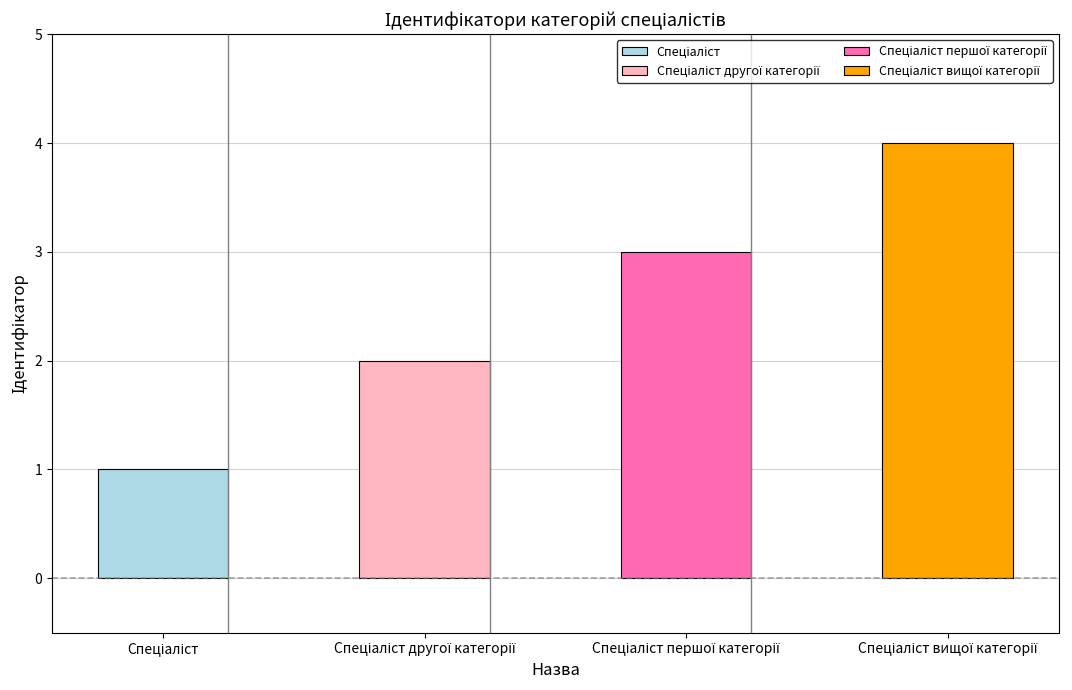

At which category does the chart reach its minimum across all series?

Спеціаліст